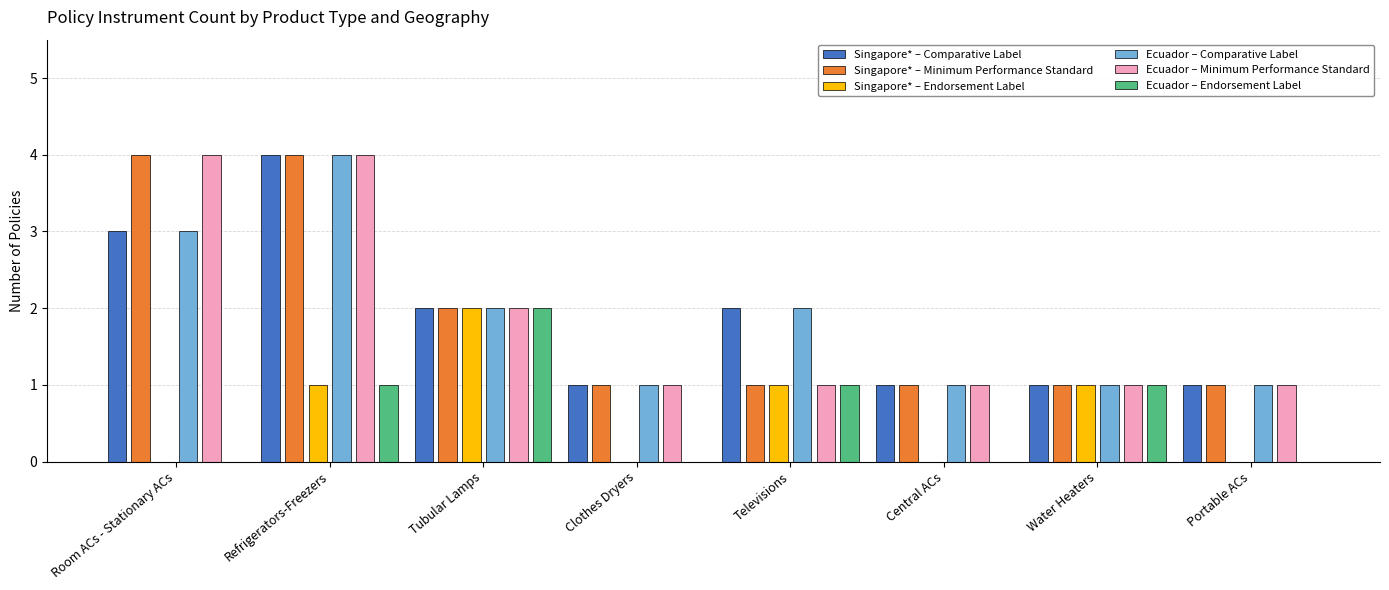

Is it true that Singapore* – Endorsement Label equals -1 at Clothes Dryers?

False